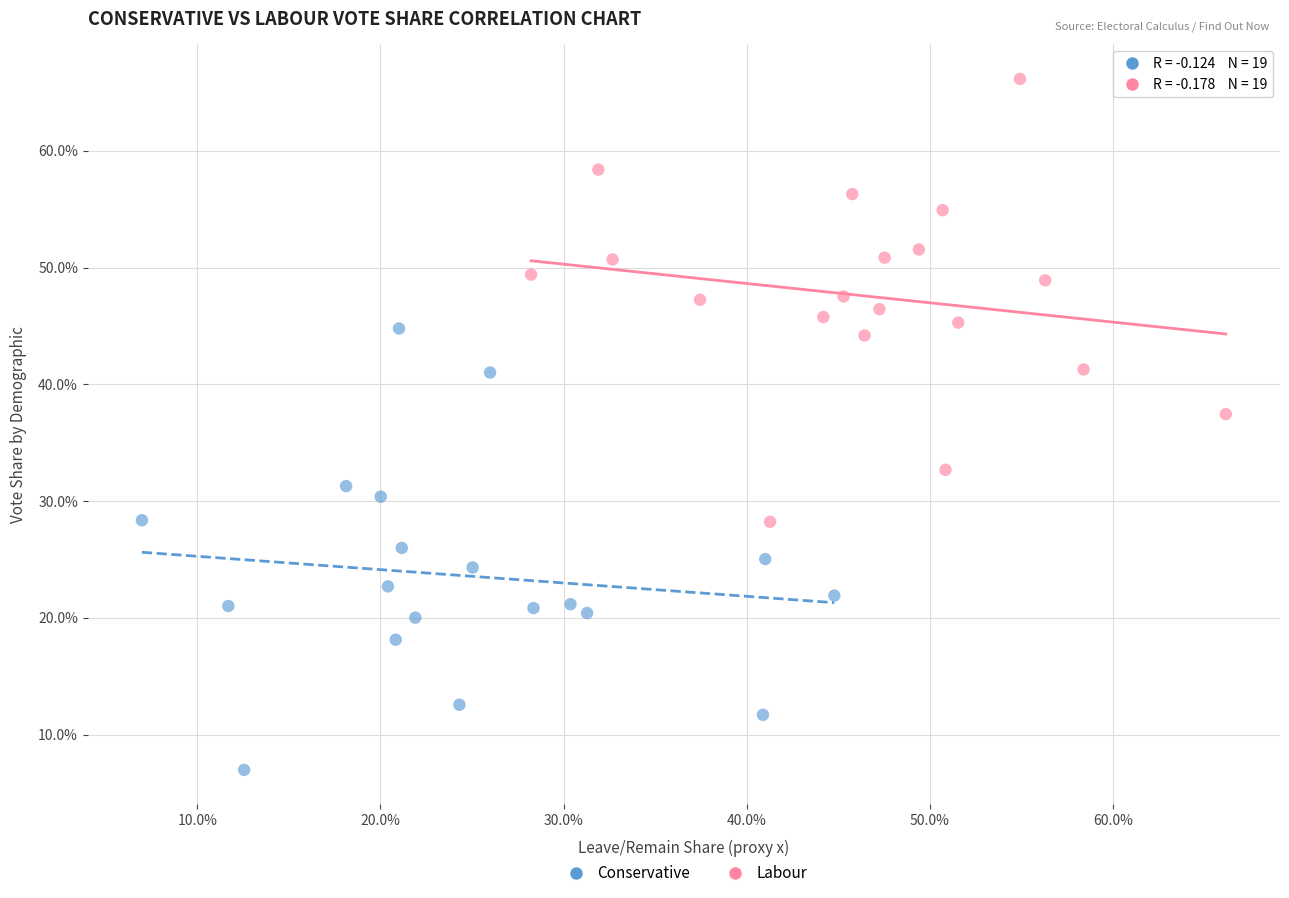

Which series reaches the maximum Y coordinate?

Labour